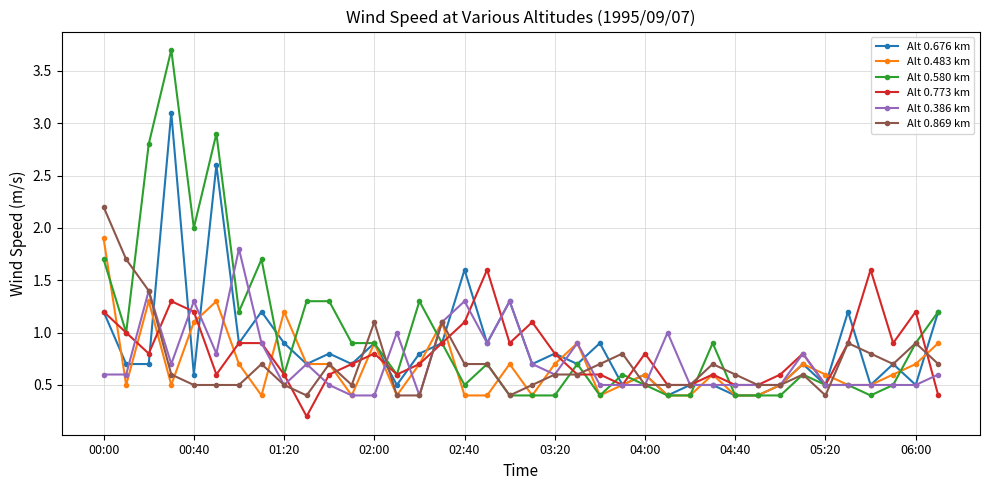

What is the lowest value of the Alt 0.773 km series?

0.2